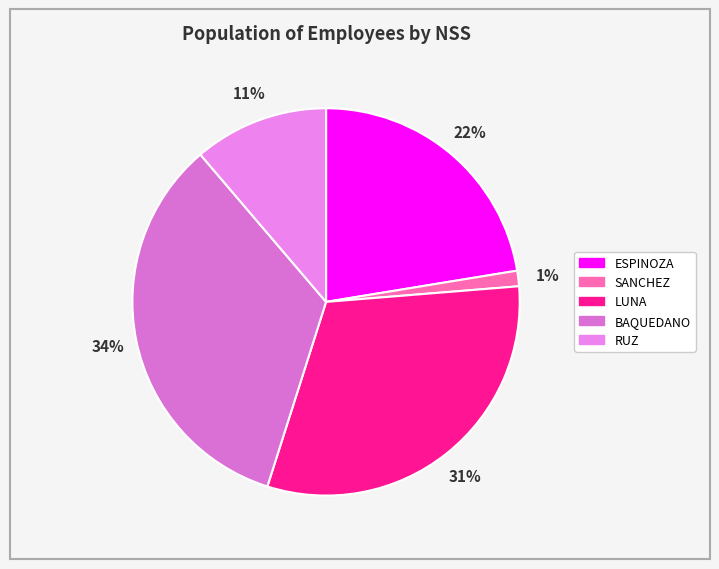

To the nearest percent, what is the difference between the largest and smallest slice percentages?

33%